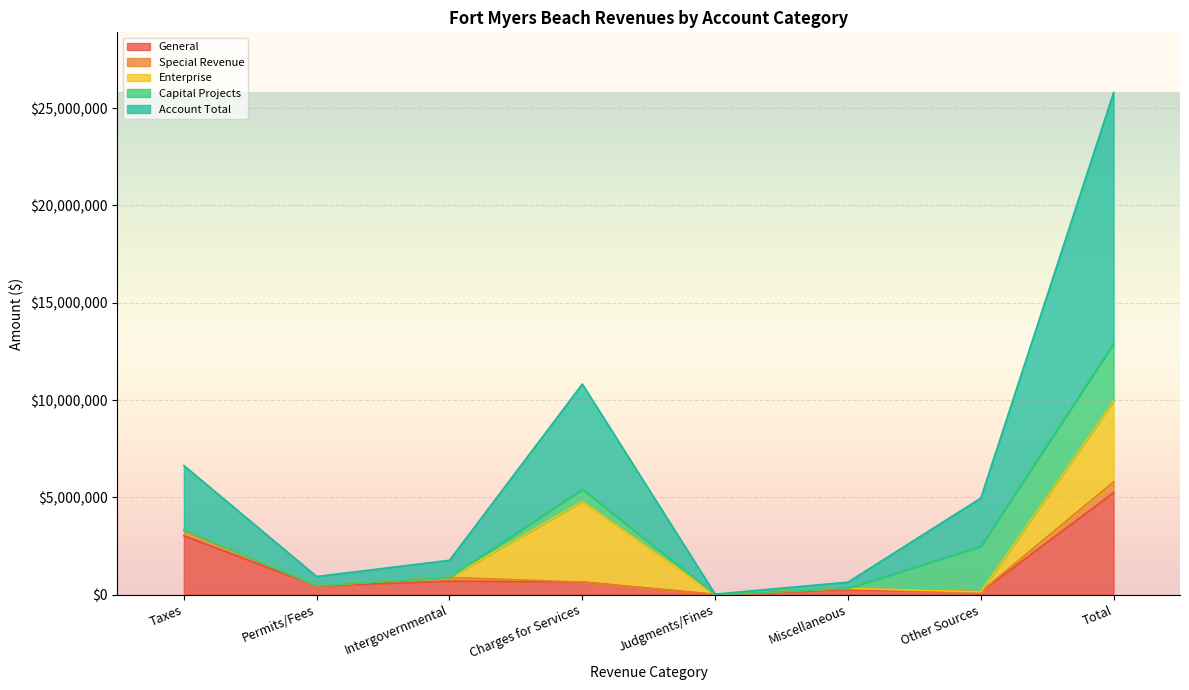

How many values in Capital Projects are above zero?

3